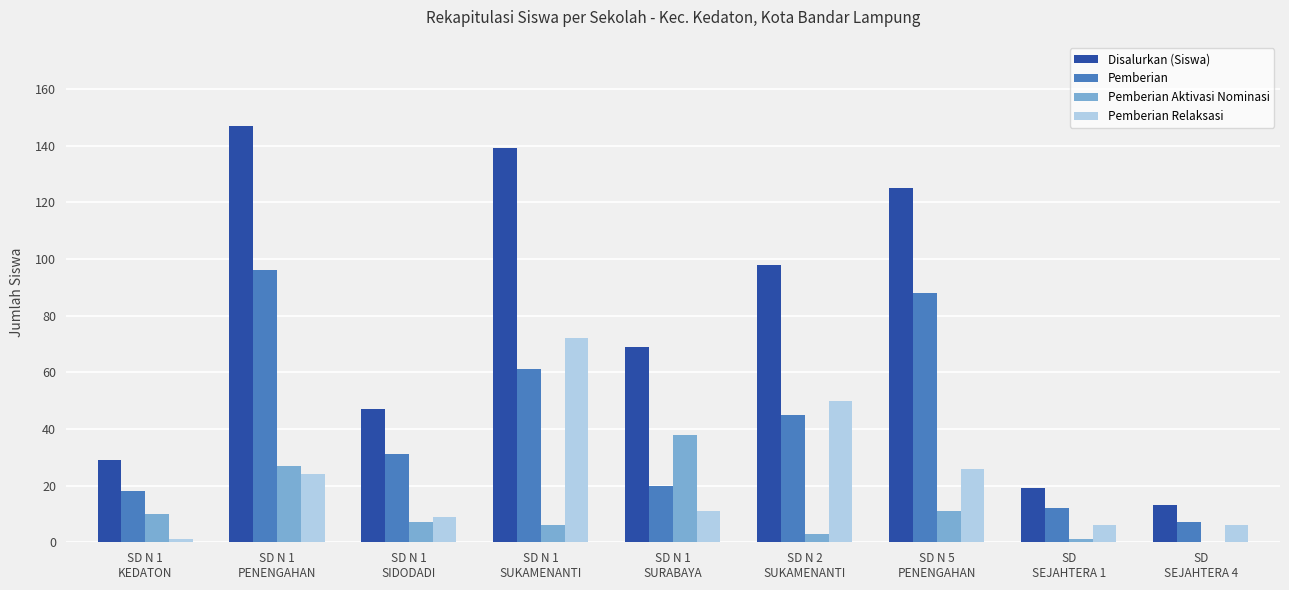

How many distinct data groups are displayed?

4